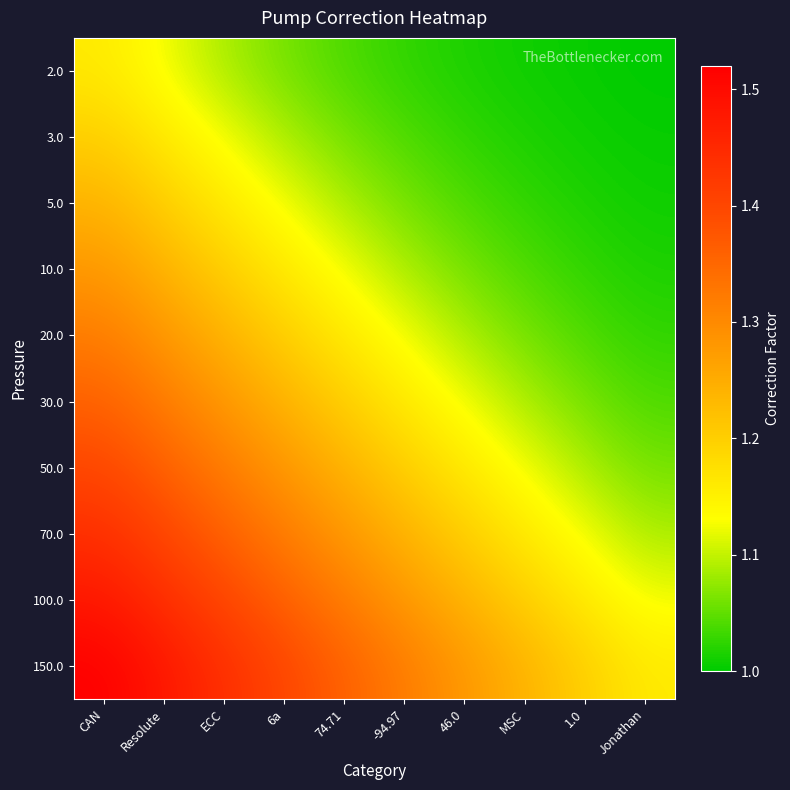

Which category has the lowest value across all series?

Jonathan